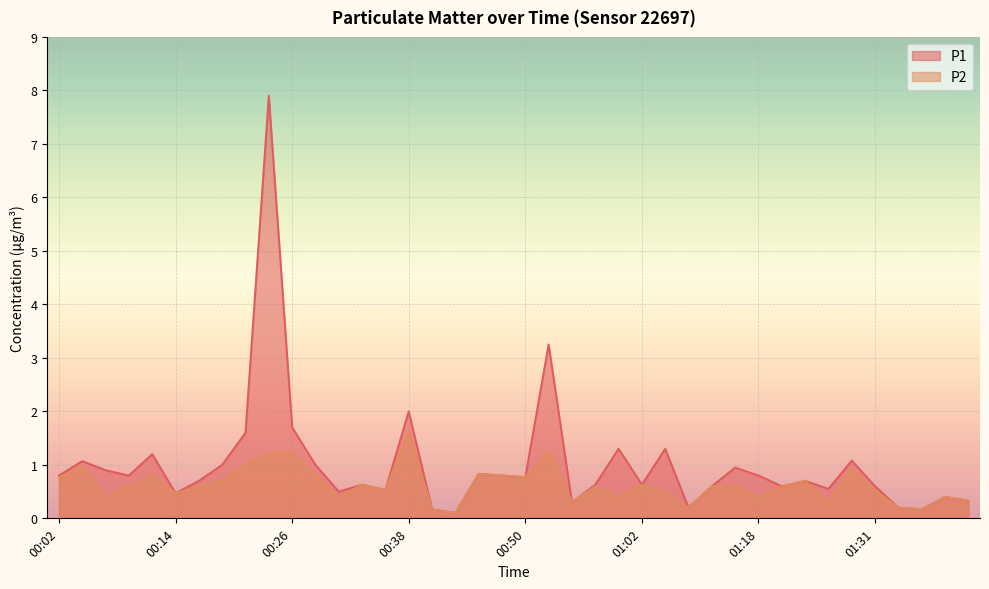

Reading right to left, list all the values displayed in this chart.

P1: 01:41=0.3	01:39=0.4	01:36=0.2	01:34=0.2	01:31=0.6	01:29=1.1	01:26=0.6	01:23=0.7	01:21=0.6	01:18=0.8	01:16=0.9	01:13=0.6	01:10=0.2	01:05=1.3	01:02=0.6	01:00=1.3	00:58=0.6	00:55=0.3	00:53=3.2	00:50=0.8	00:48=0.8	00:45=0.8	00:43=0.1	00:41=0.2	00:38=2.0	00:36=0.5	00:33=0.6	00:31=0.5	00:28=1.0	00:26=1.7	00:24=7.9	00:21=1.6	00:19=1.0	00:16=0.7	00:14=0.5	00:11=1.2	00:09=0.8	00:07=0.9	00:04=1.1	00:02=0.8
P2: 01:41=0.3	01:39=0.4	01:36=0.2	01:34=0.2	01:31=0.5	01:29=0.9	01:26=0.3	01:23=0.7	01:21=0.6	01:18=0.4	01:16=0.6	01:13=0.6	01:10=0.2	01:05=0.5	01:02=0.6	01:00=0.4	00:58=0.6	00:55=0.3	00:53=1.3	00:50=0.8	00:48=0.8	00:45=0.8	00:43=0.1	00:41=0.2	00:38=1.6	00:36=0.5	00:33=0.6	00:31=0.4	00:28=0.8	00:26=1.2	00:24=1.2	00:21=1.0	00:19=0.7	00:16=0.6	00:14=0.5	00:11=0.8	00:09=0.6	00:07=0.4	00:04=1.0	00:02=0.8